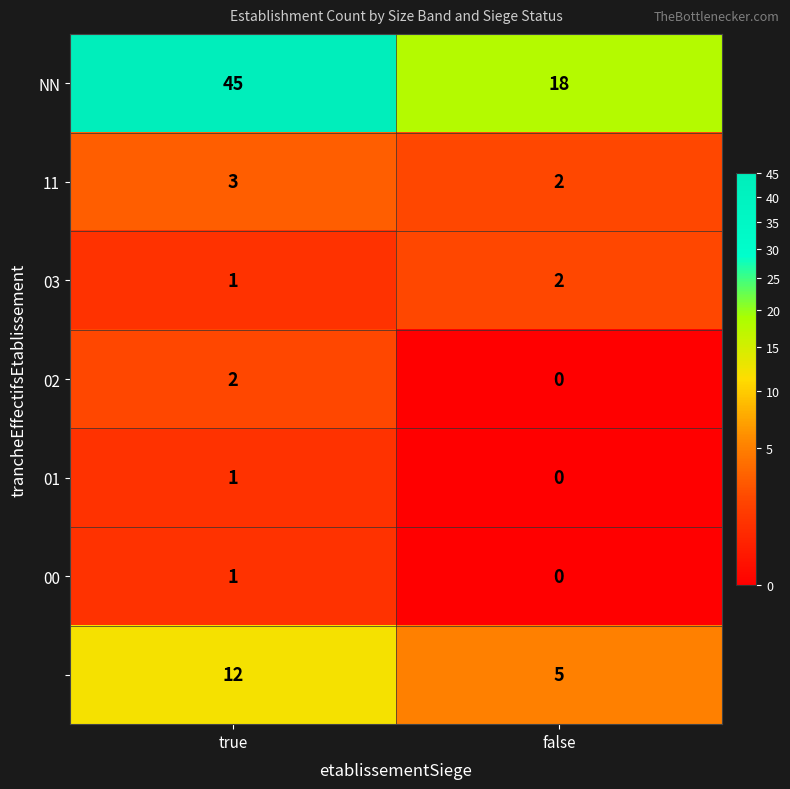

What is the spread (max minus min) of values at true?

44